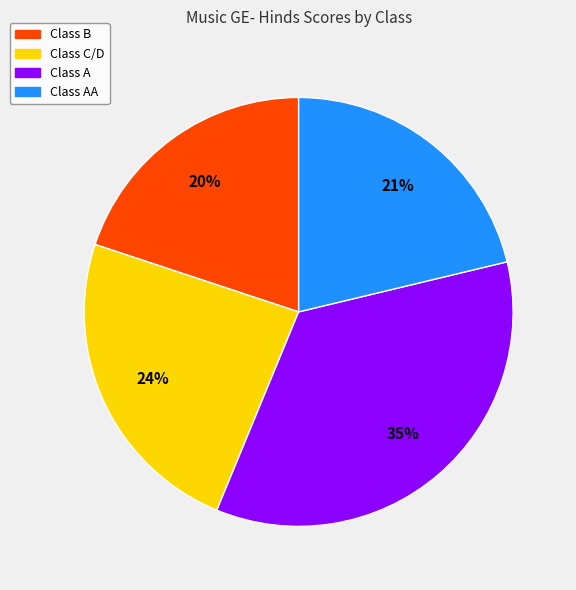

To the nearest percent, what is the difference between the largest and smallest slice percentages?

15%